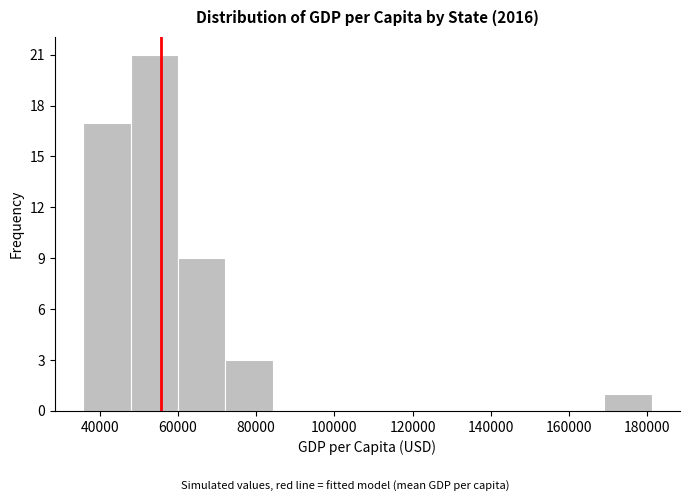

Over which range of the x-axis is the bar tallest?

48000 to 60000